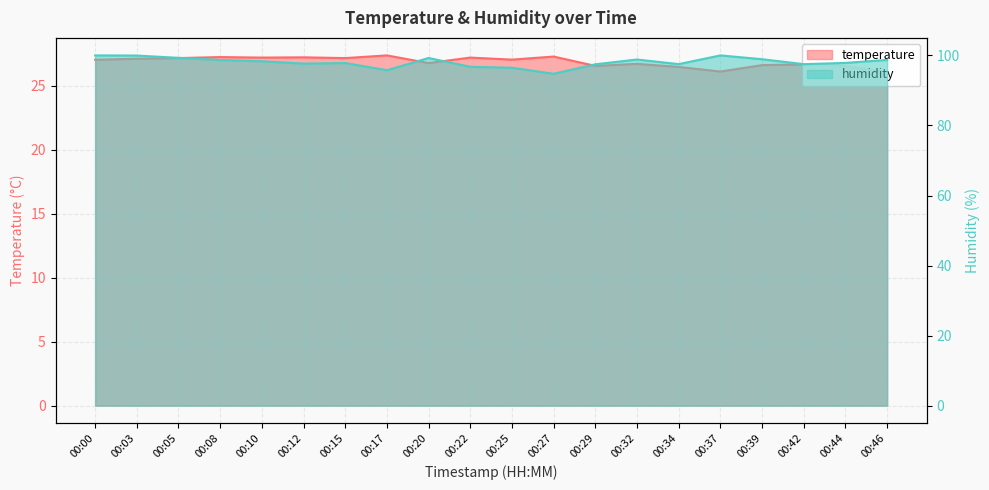

Reading left to right, transcribe all the data shown in this chart.

temperature: 00:00=27.0	00:03=27.1	00:05=27.2	00:08=27.2	00:10=27.2	00:12=27.2	00:15=27.2	00:17=27.4	00:20=26.8	00:22=27.2	00:25=27.0	00:27=27.3	00:29=26.6	00:32=26.7	00:34=26.5	00:37=26.1	00:39=26.6	00:42=26.7	00:44=26.5	00:46=26.1
humidity: 00:00=100.0	00:03=100.0	00:05=99.3	00:08=98.7	00:10=98.3	00:12=97.7	00:15=97.8	00:17=95.8	00:20=99.3	00:22=96.8	00:25=96.5	00:27=94.8	00:29=97.5	00:32=98.8	00:34=97.5	00:37=100.0	00:39=98.9	00:42=97.5	00:44=97.9	00:46=98.7